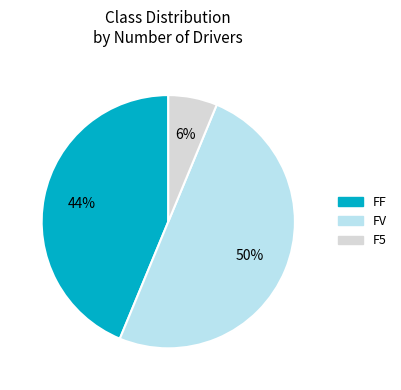

The FV slice represents 62% of the pie. True or false?

False